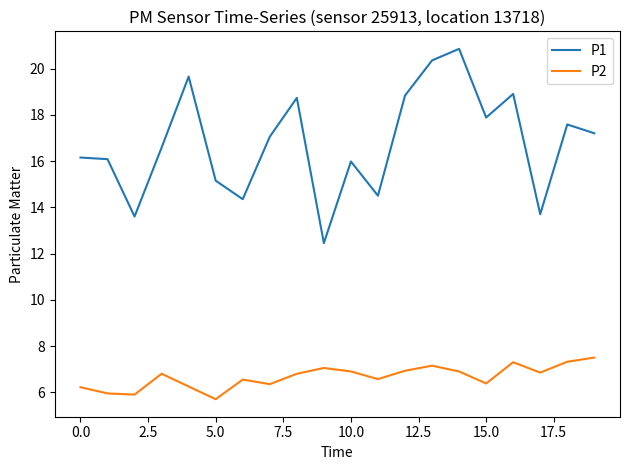

What is the highest value of the P2 series?

7.5